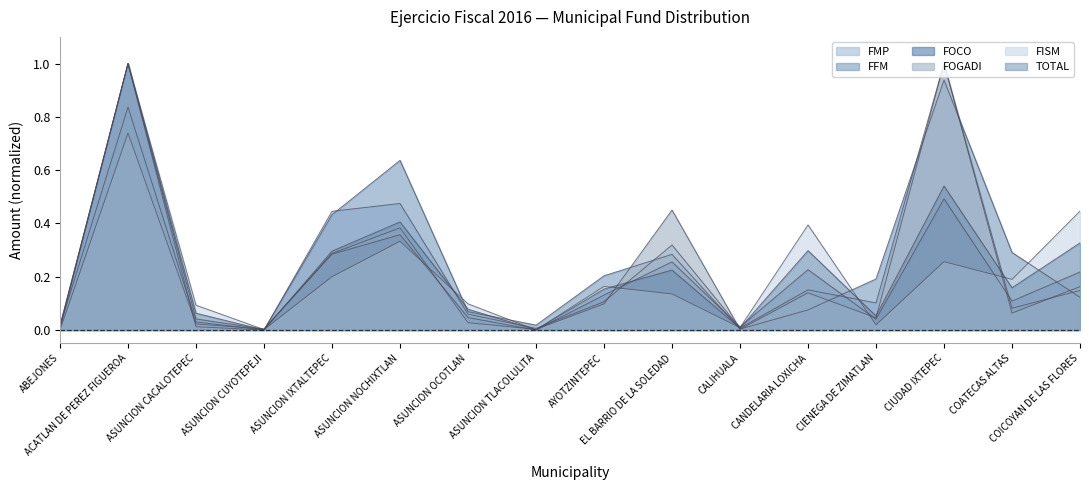

What is the difference between the maximum and minimum values in the FFM series?

1.0